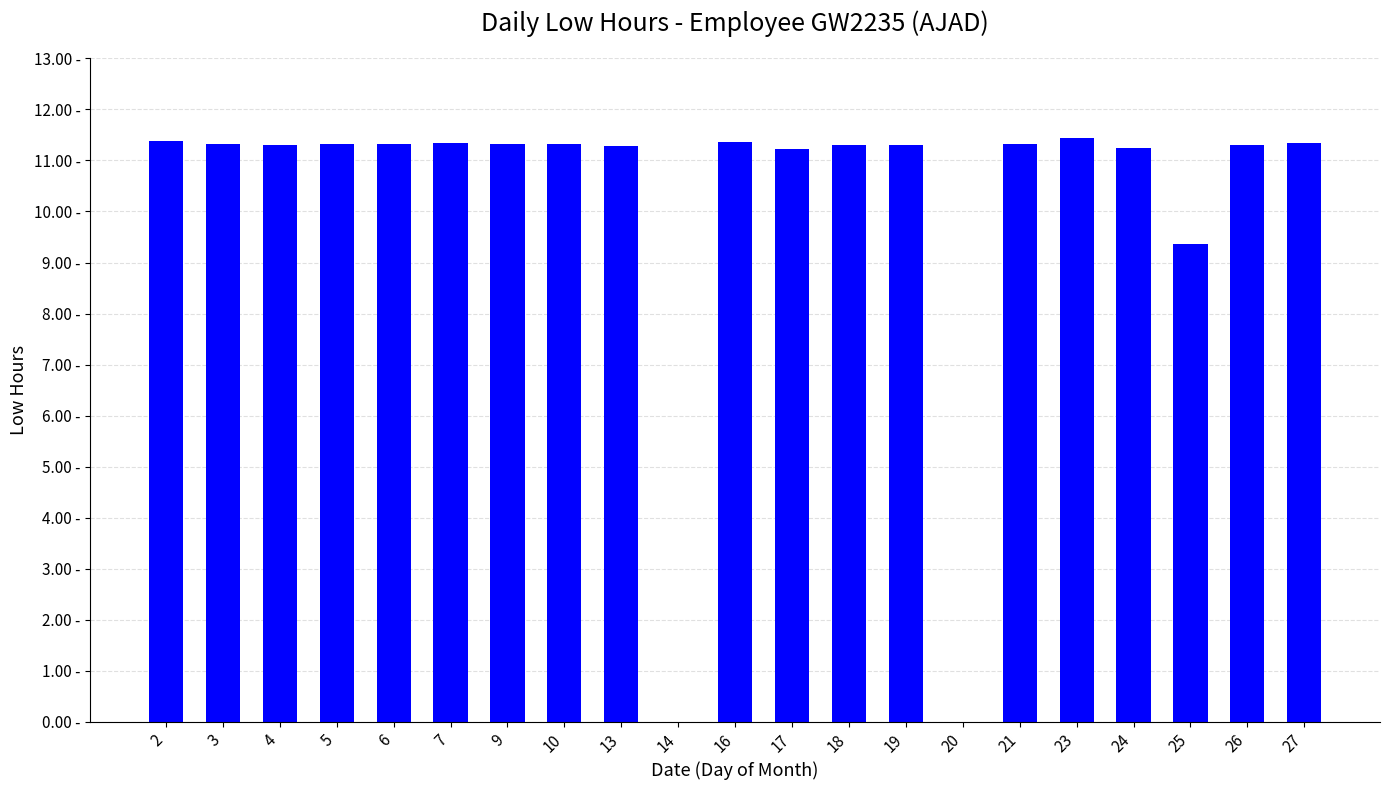

List the labels in order of value, smallest first.

14, 20, 25, 17, 24, 13, 4, 18, 19, 26, 21, 3, 5, 6, 9, 10, 7, 27, 16, 2, 23